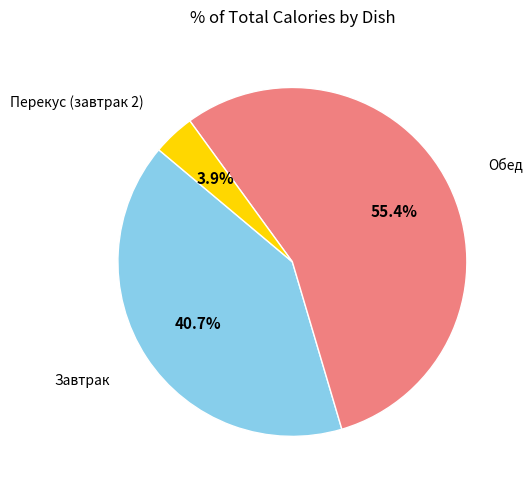

Does any single category account for the majority?

Yes